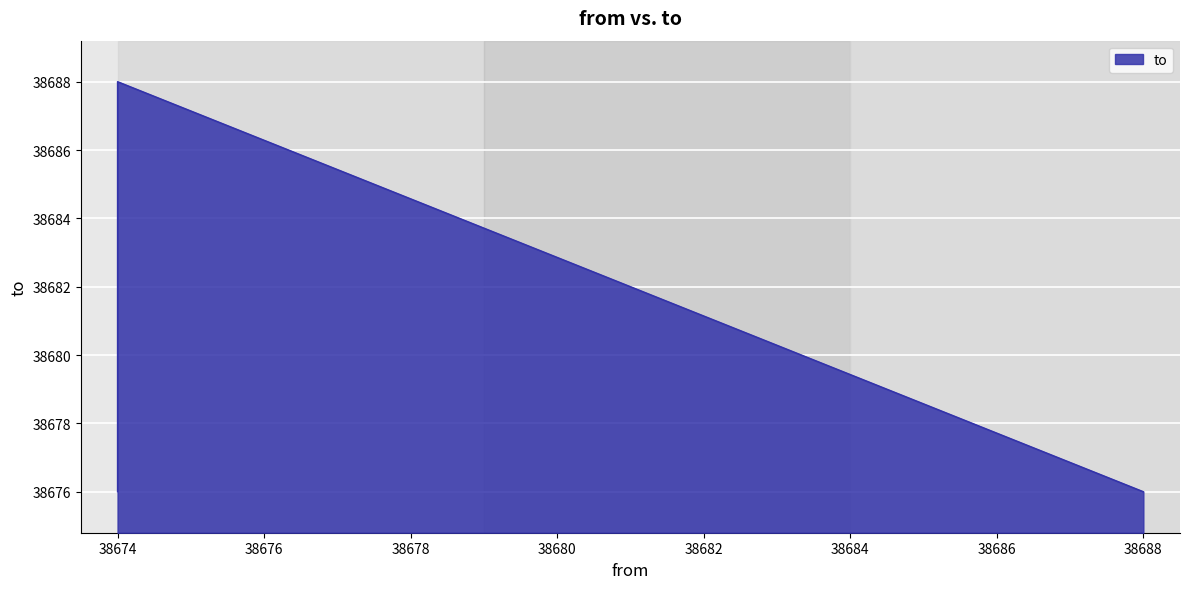

Where is the data nearest to the value 38682?

38688